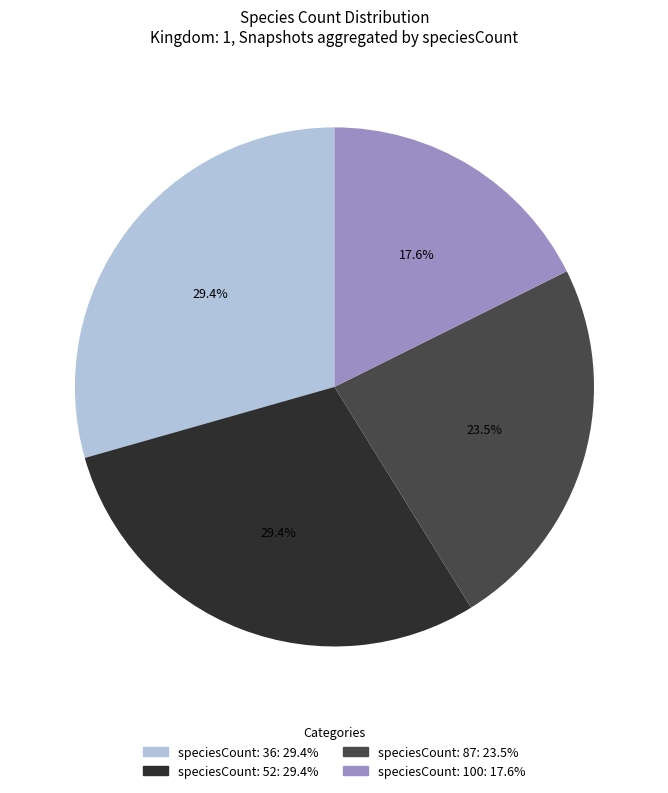

To the nearest percent, what is the difference between the largest and smallest slice percentages?

12%